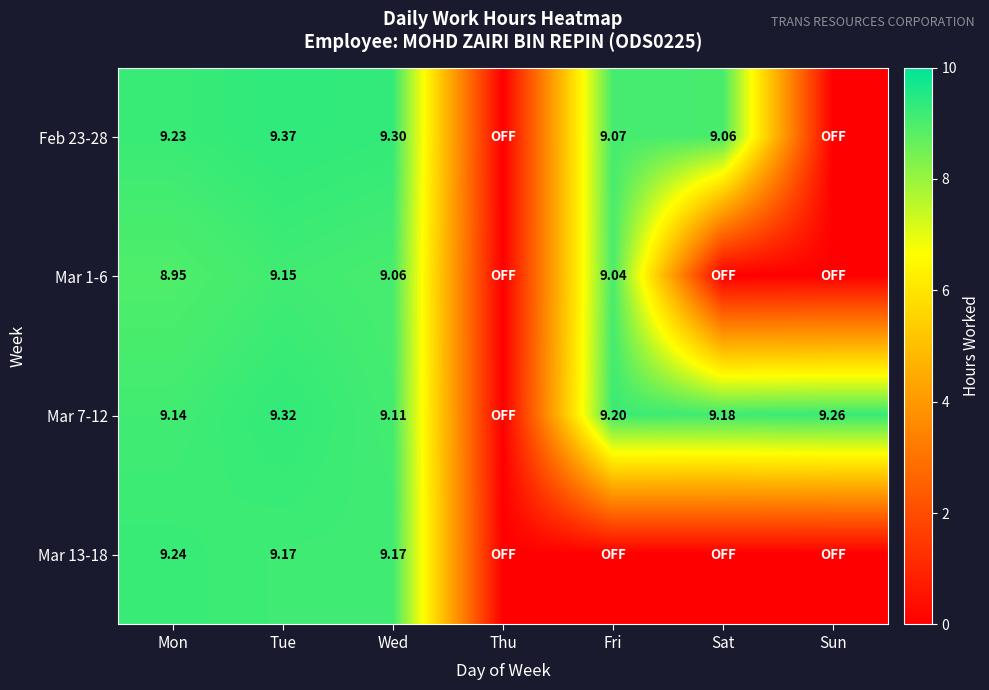

Count the number of data series in this chart.

4